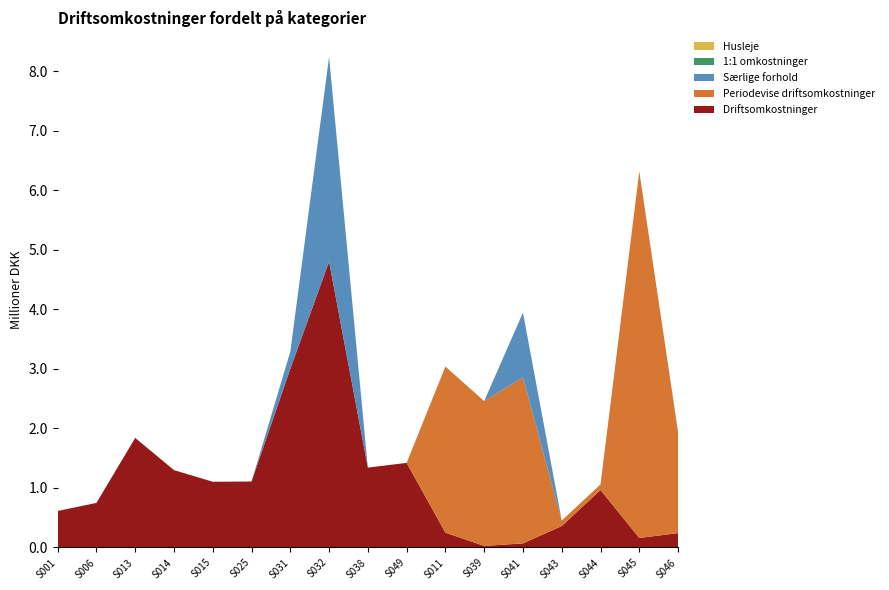

Reading right to left, transcribe all the data shown in this chart.

Driftsomkostninger: 241102	159714	966113	359430	68282	25615	249056	1421293	1341940	4802996	3002497	1108742	1104137	1299813	1840997	748613	613323
Periodevise driftsomkostninger: 1700000	6160000	93430	93430	2791000	2434256	2791000	0	0	0	0	0	0	0	0	0	0
Særlige forhold: 0	0	0	0	1087000	0	0	0	0	3440000	286656	0	0	0	0	0	0
1:1 omkostninger: 0	0	0	0	0	0	0	0	0	0	0	0	0	0	0	0	0
Husleje: 0	0	0	0	0	0	0	0	0	0	0	0	0	0	0	0	0